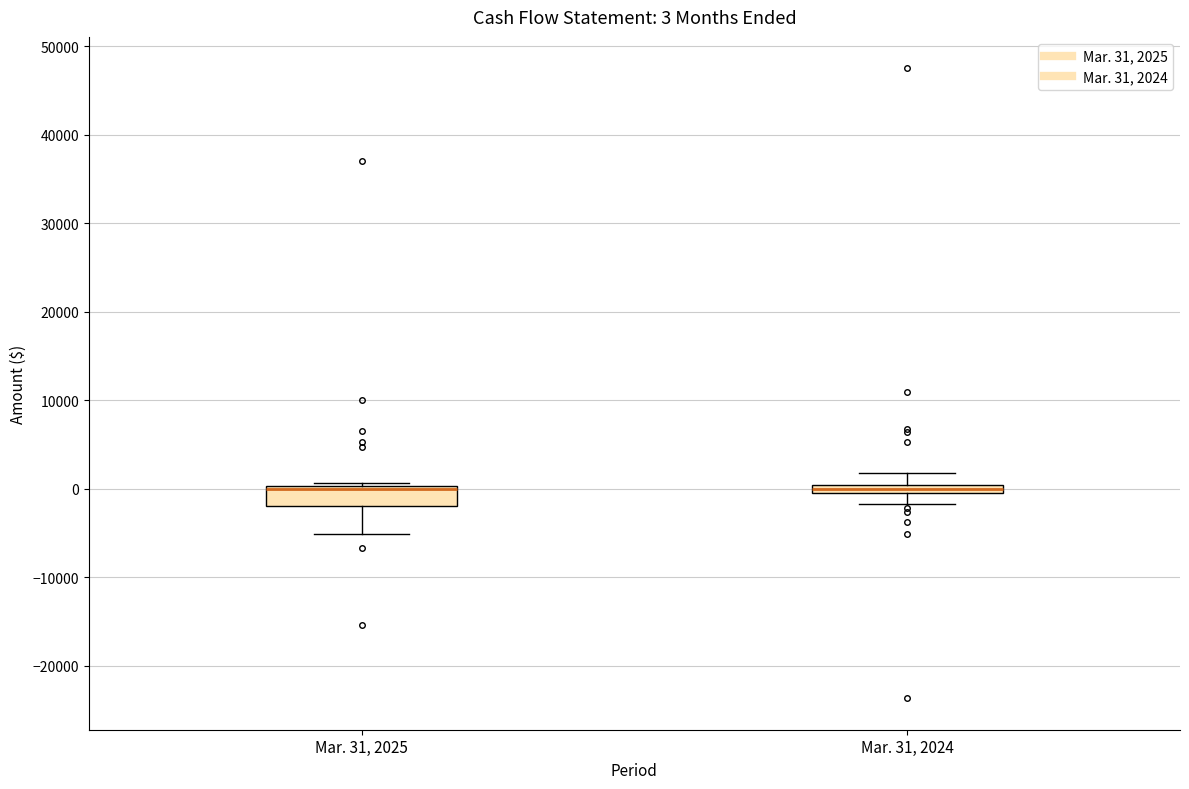

Which box is the tallest, from its lower edge to its upper edge?

Mar. 31, 2025